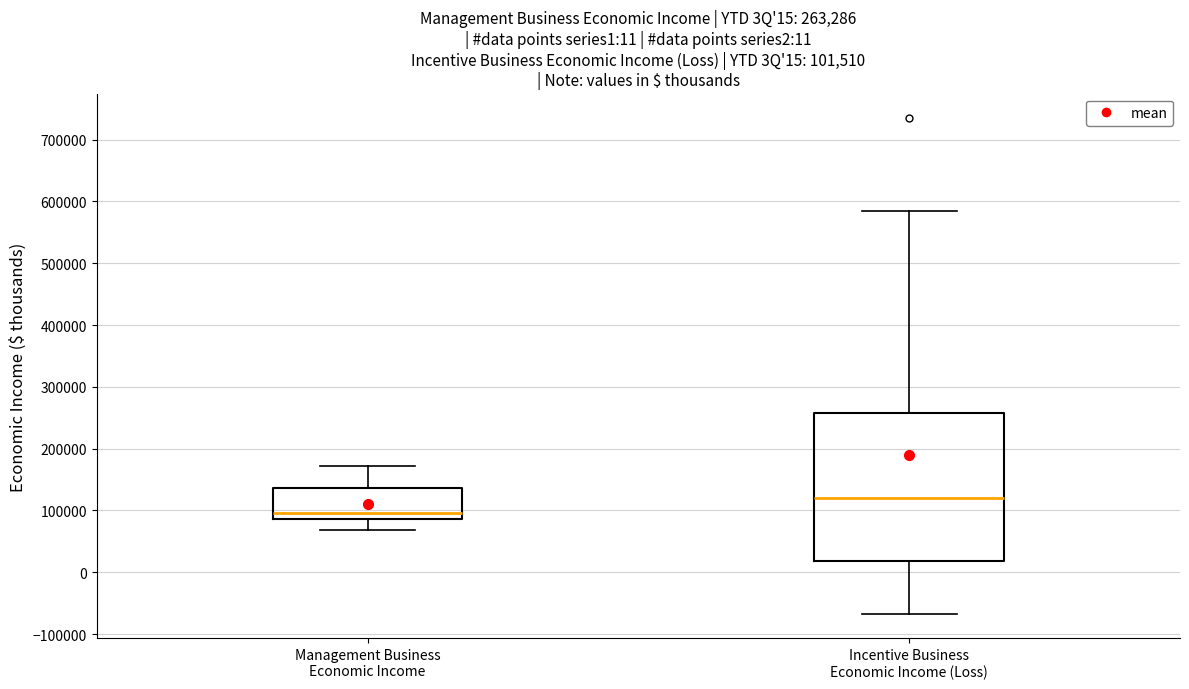

Comparing the boxes themselves (not the whiskers), which one is the tallest?

Incentive Business Economic Income (Loss)